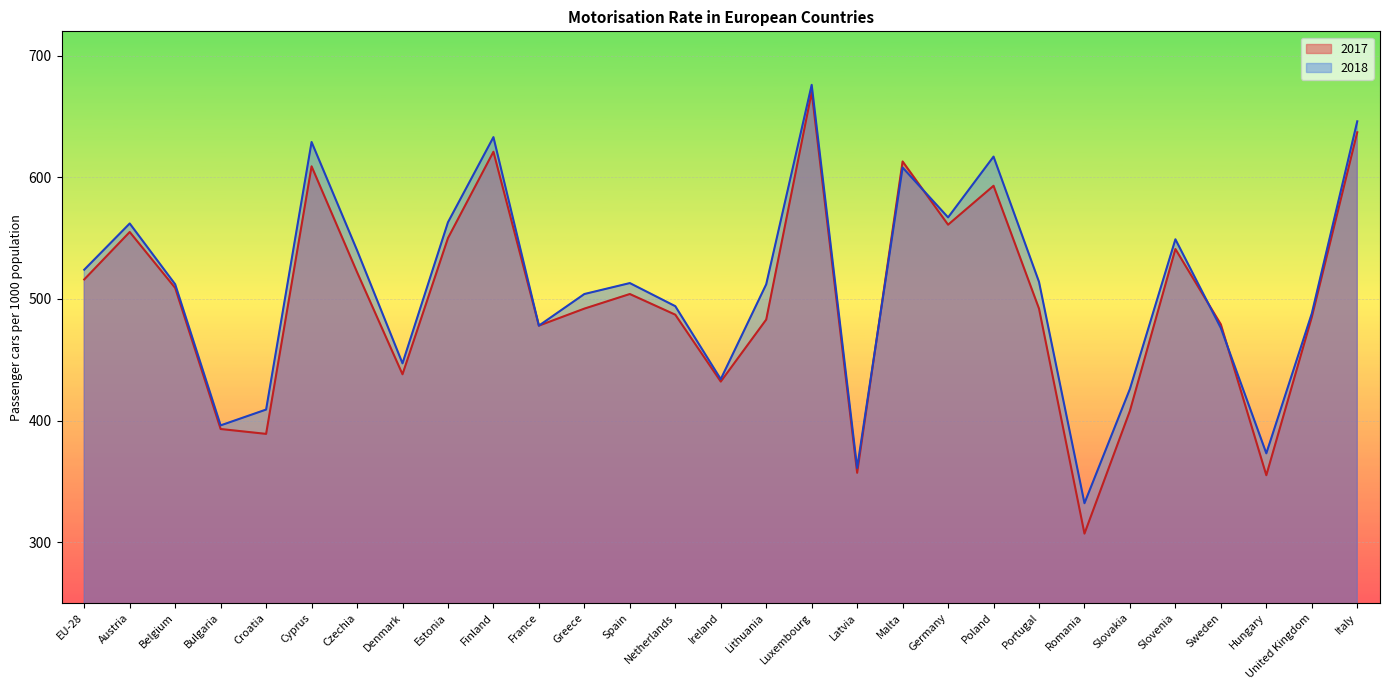

Reading left to right, what are all the values shown in this chart?

2017: 516	555	509	393	389	609	522	438	550	621	478	492	504	487	432	483	670	357	613	561	593	492	307	408	541	479	355	485	637
2018: 524	562	512	396	409	629	540	447	563	633	478	504	513	494	434	512	676	361	608	567	617	514	332	426	549	476	373	488	646